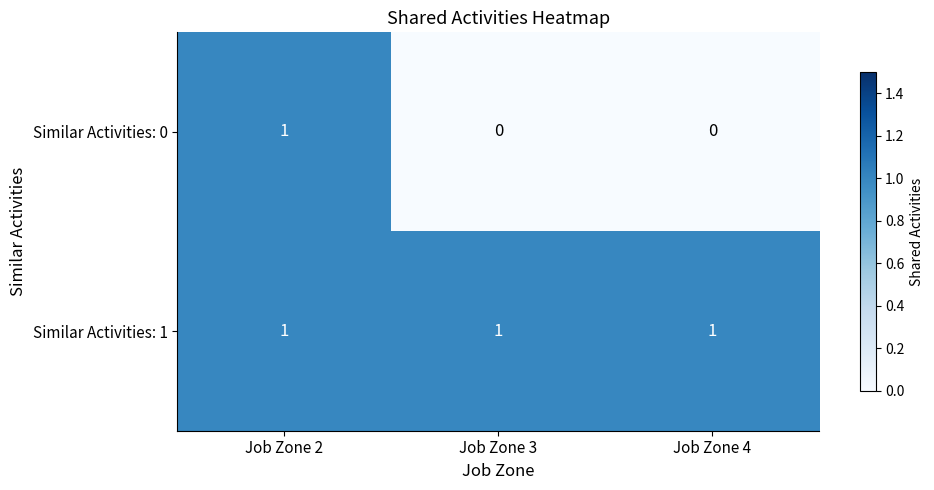

Which series has the widest spread of values?

Similar Activities: 0